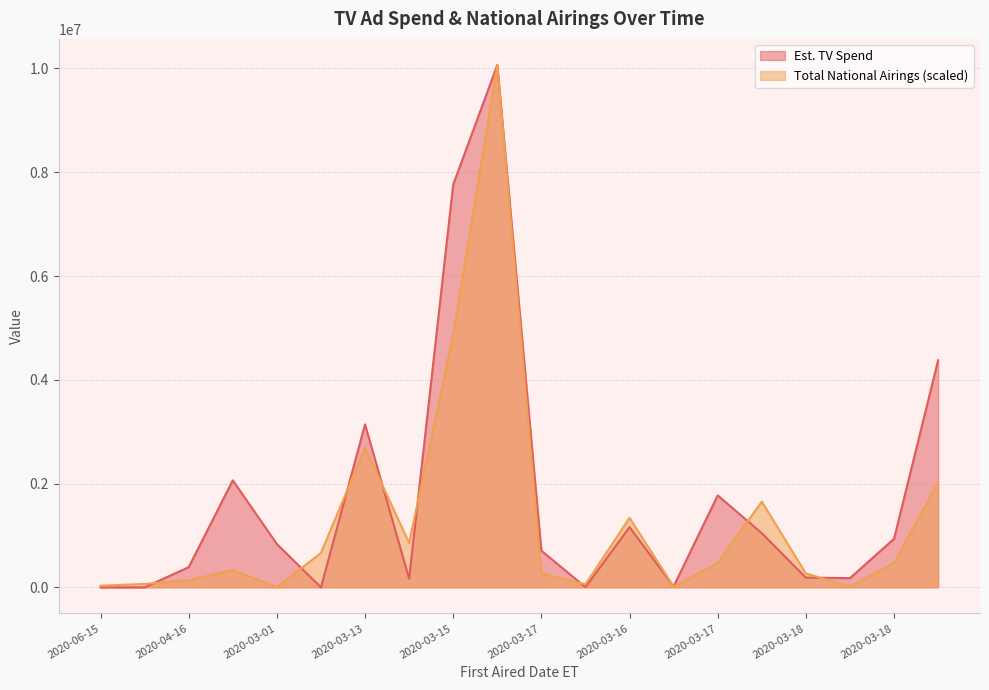

What is the difference between the maximum and minimum values in the Est. TV Spend series?

10066723.7